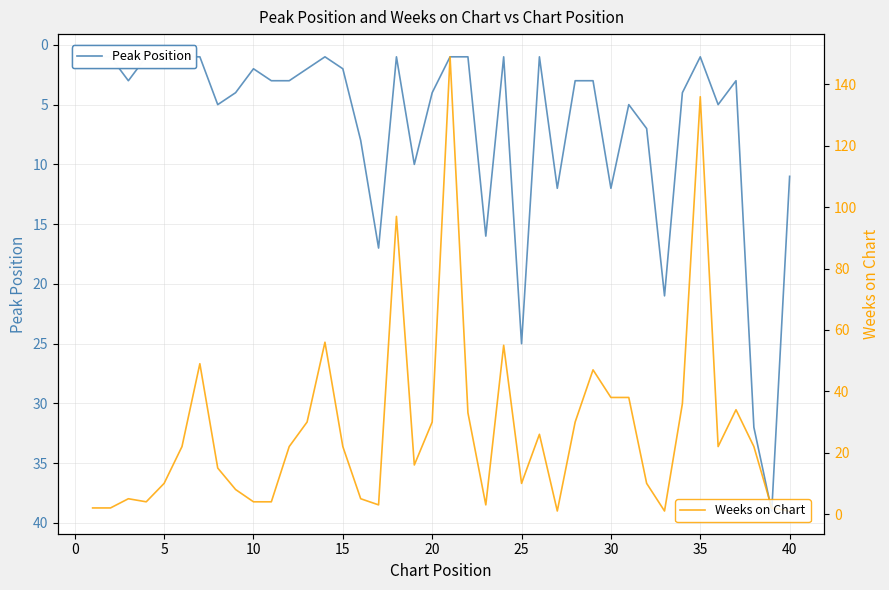

What is the maximum value for Peak Position?

39